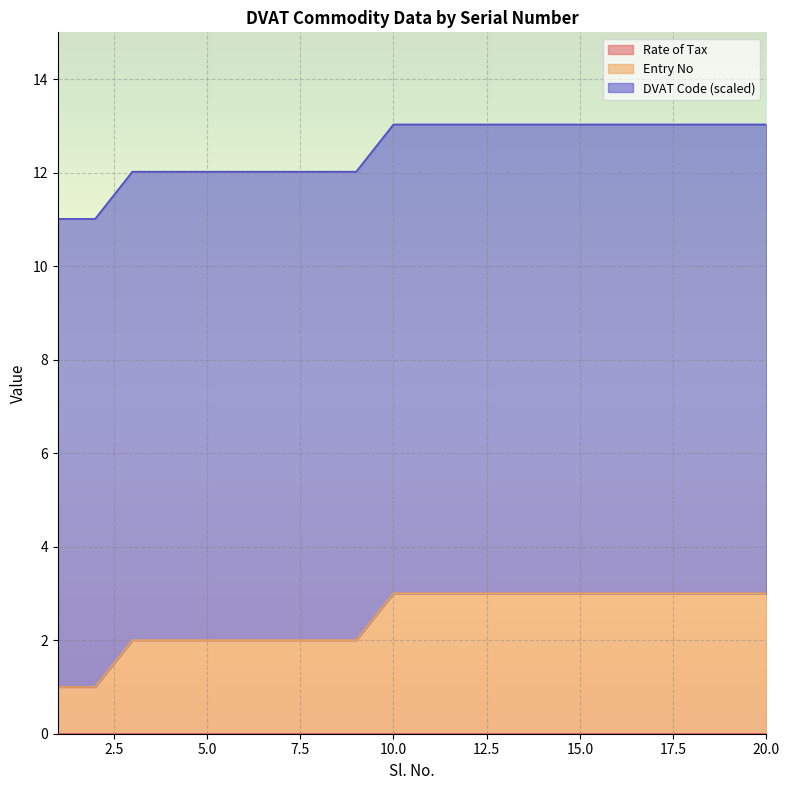

Reading left to right, what are all the values shown in this chart?

Entry No: 1=1.0	2=1.0	3=2.0	4=2.0	5=2.0	6=2.0	7=2.0	8=2.0	9=2.0	10=3.0	11=3.0	12=3.0	13=3.0	14=3.0	15=3.0	16=3.0	17=3.0	18=3.0	19=3.0	20=3.0
DVAT Code: 1=11.0	2=11.0	3=12.0	4=12.0	5=12.0	6=12.0	7=12.0	8=12.0	9=12.0	10=13.0	11=13.0	12=13.0	13=13.0	14=13.0	15=13.0	16=13.0	17=13.0	18=13.0	19=13.0	20=13.0